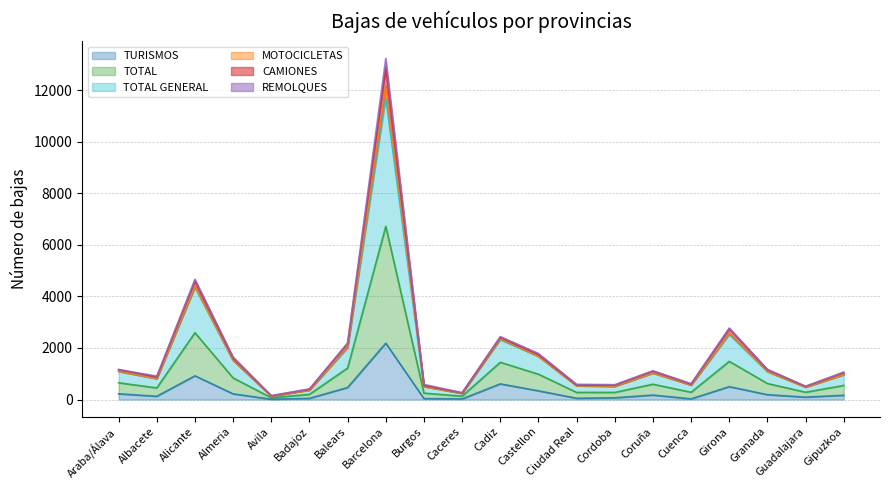

True or false: TOTAL has a value of 1257 at Cadiz.

False